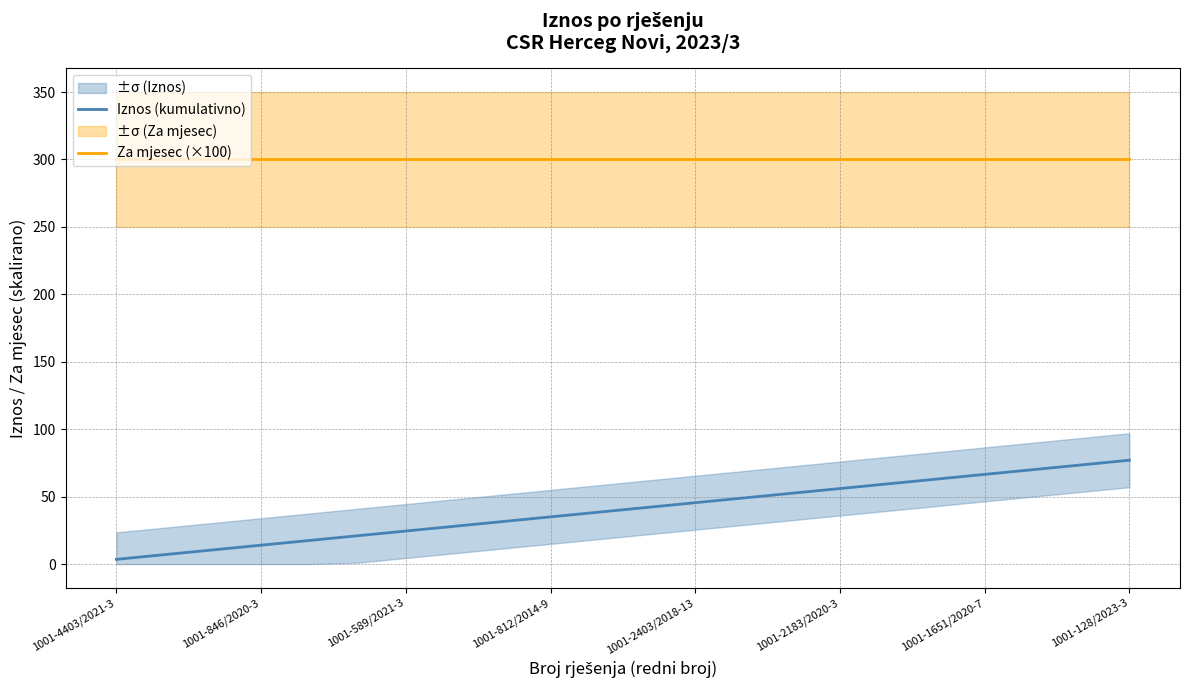

What is the highest value of the Za mjesec (×100) series?

300.0